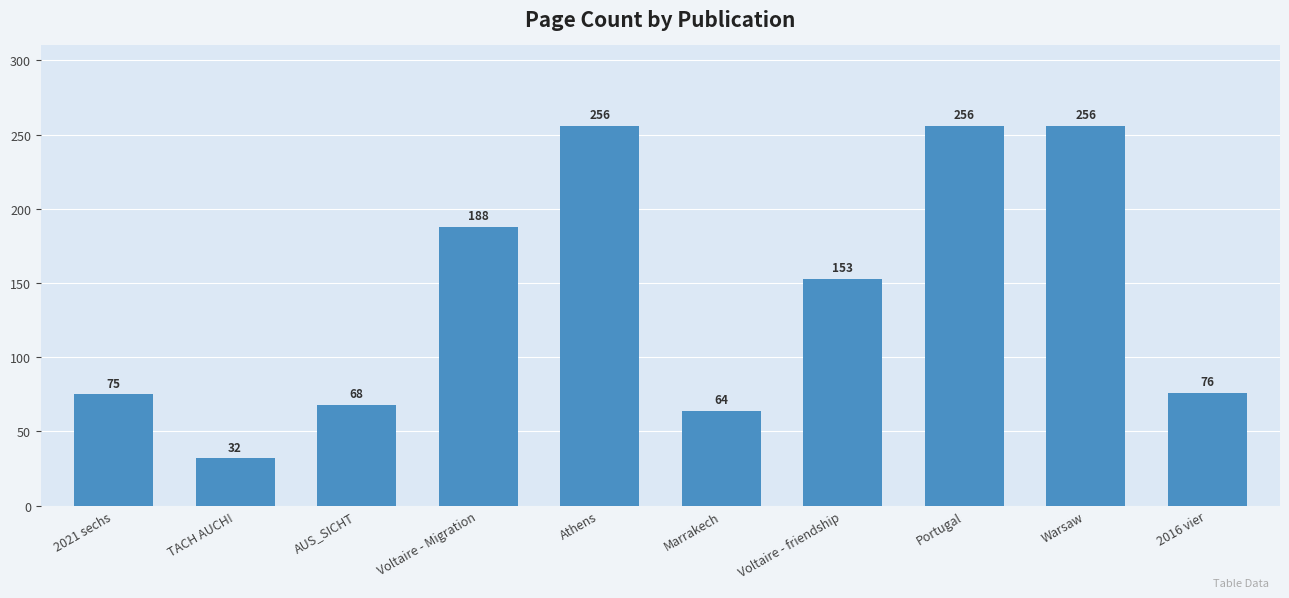

What is the change in value from Voltaire - friendship to 2016 vier?

-77